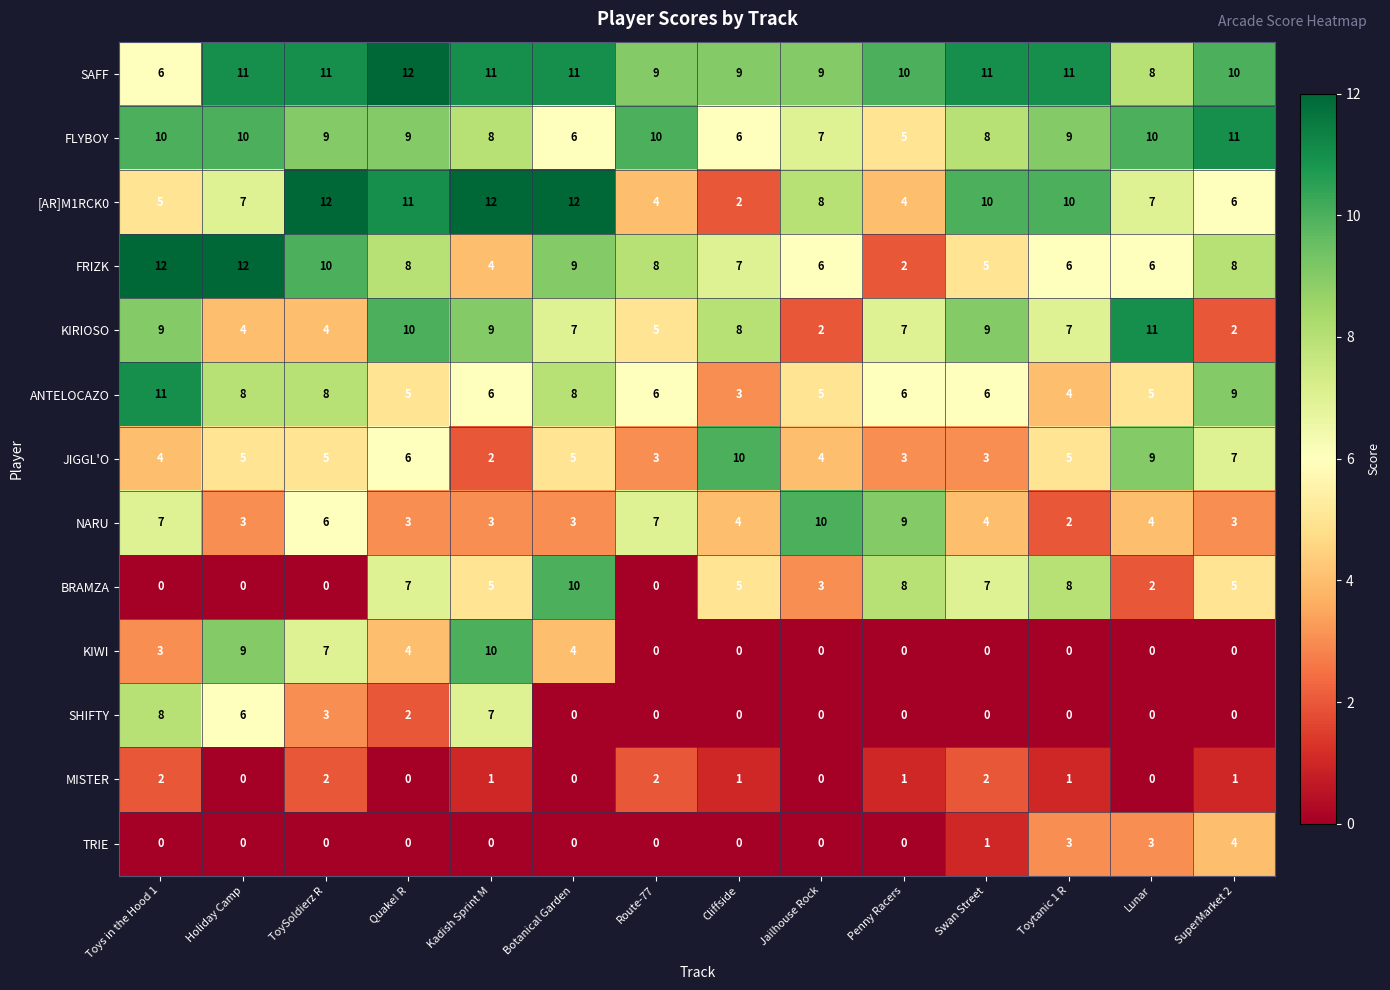

The value of KIRIOSO at SuperMarket 2 is 1. True or false?

False